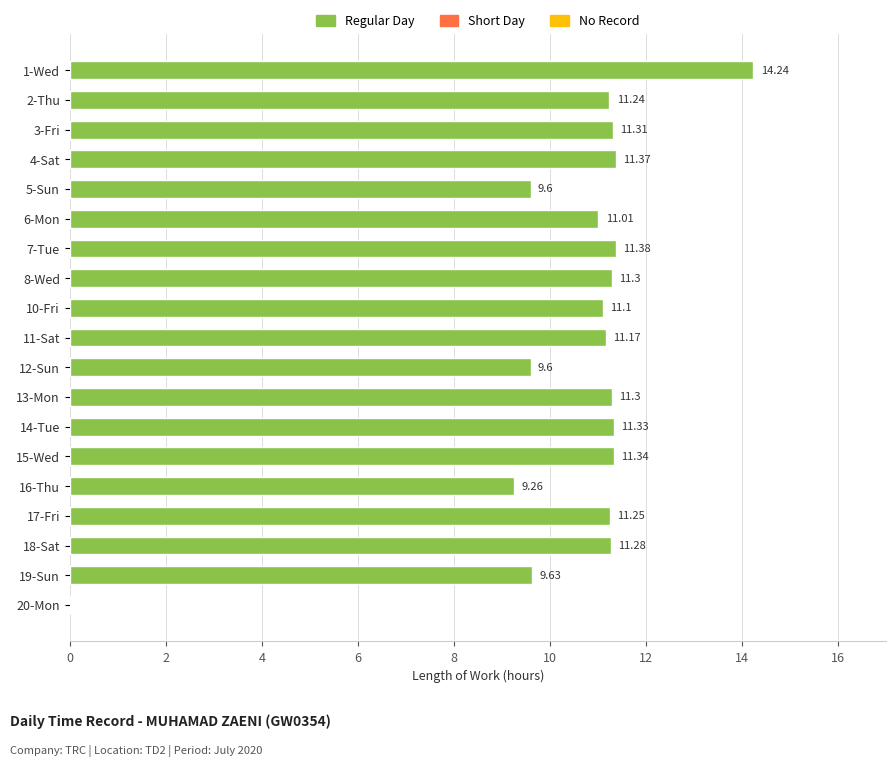

What is the sum of all values?

198.7